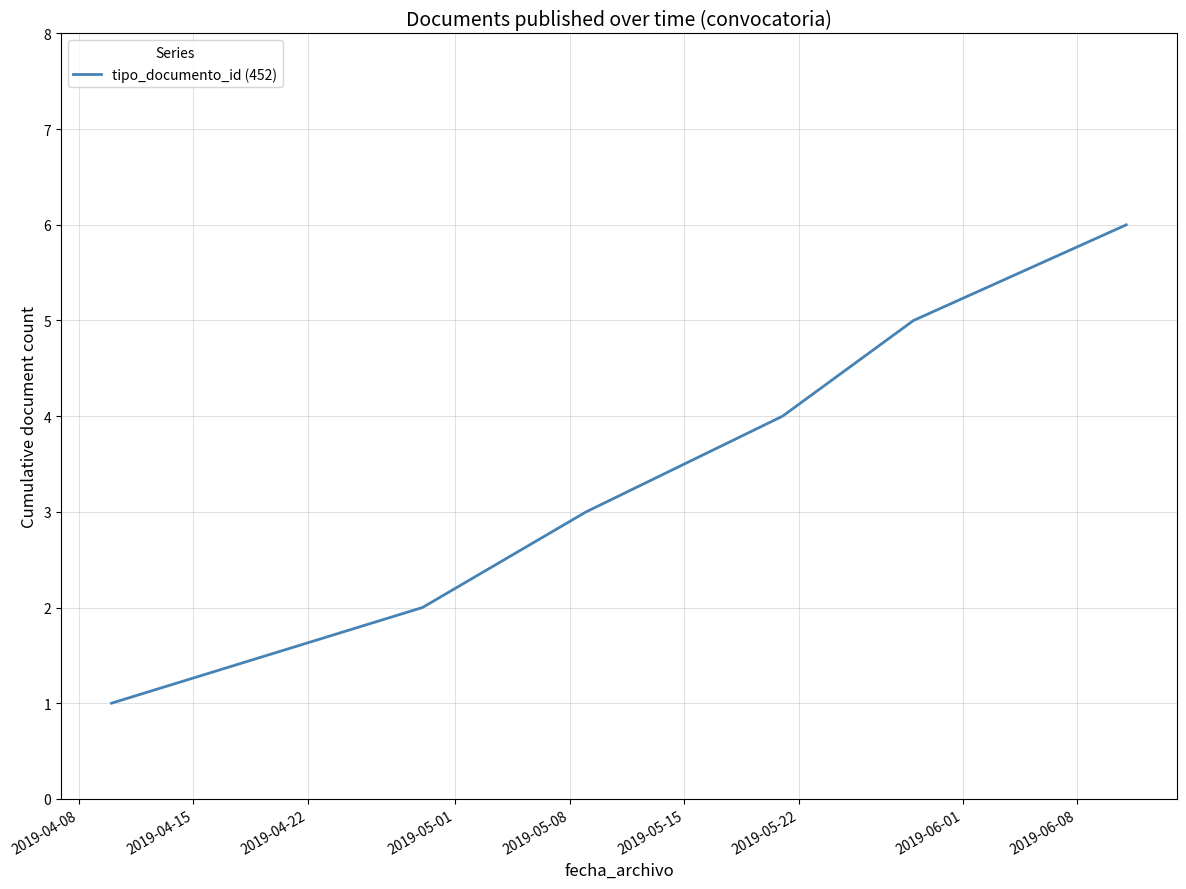

What is the maximum value shown in the chart?

6